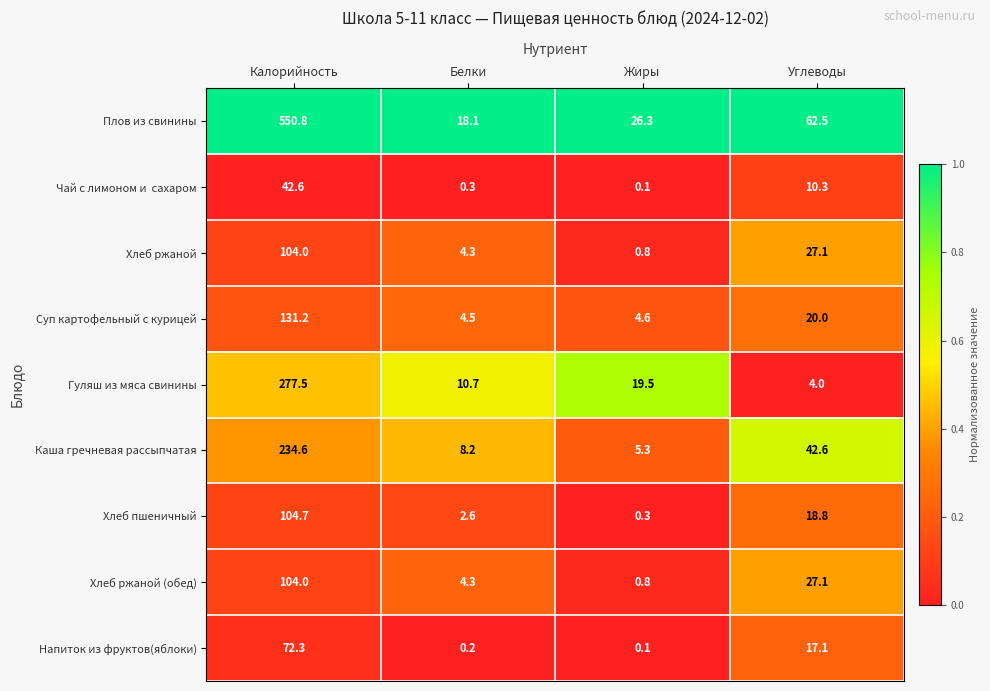

Is it true that Хлеб пшеничный equals 0.3 at Жиры?

True